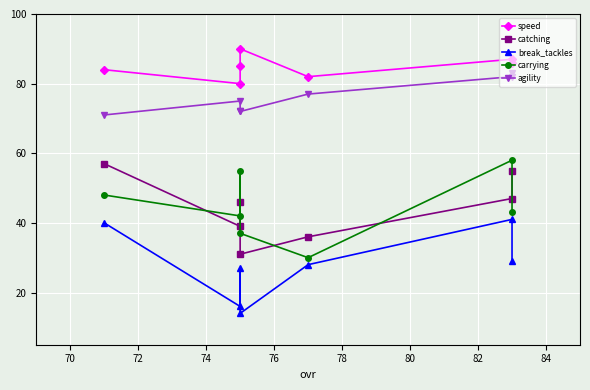

Rank the series by their maximum value, from lowest to highest.

break_tackles, catching, carrying, agility, speed